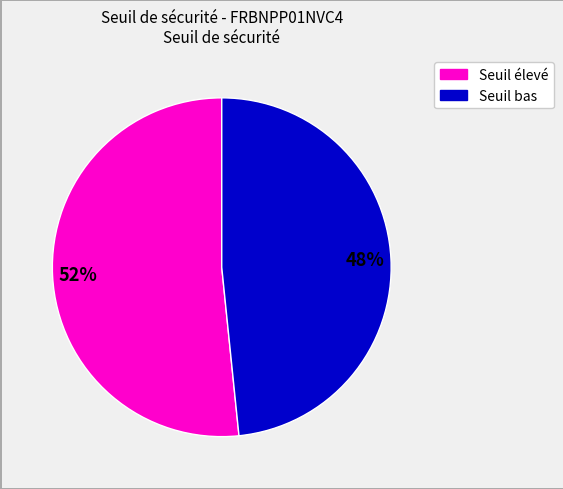

How many segments does this pie chart have?

2